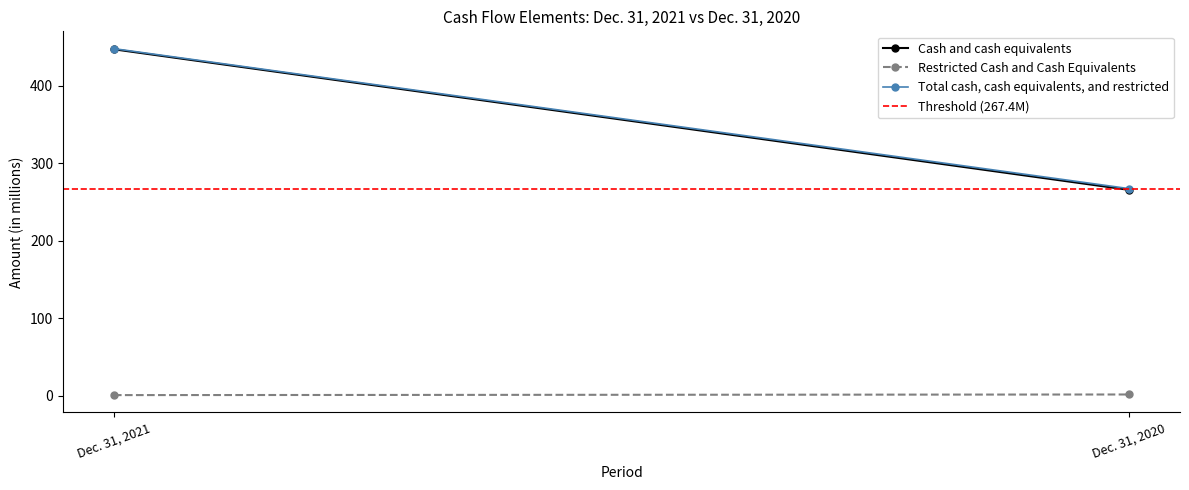

Which category has the lowest value across all series?

Dec. 31, 2021